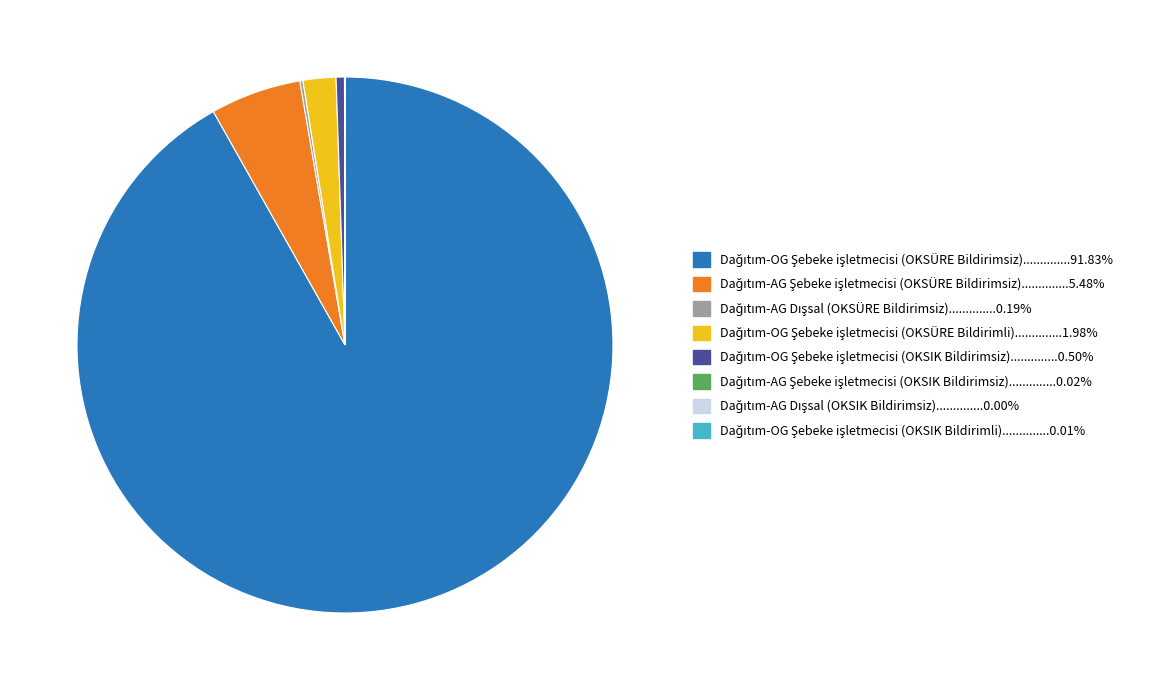

Is there any slice that represents more than half of the pie?

Yes